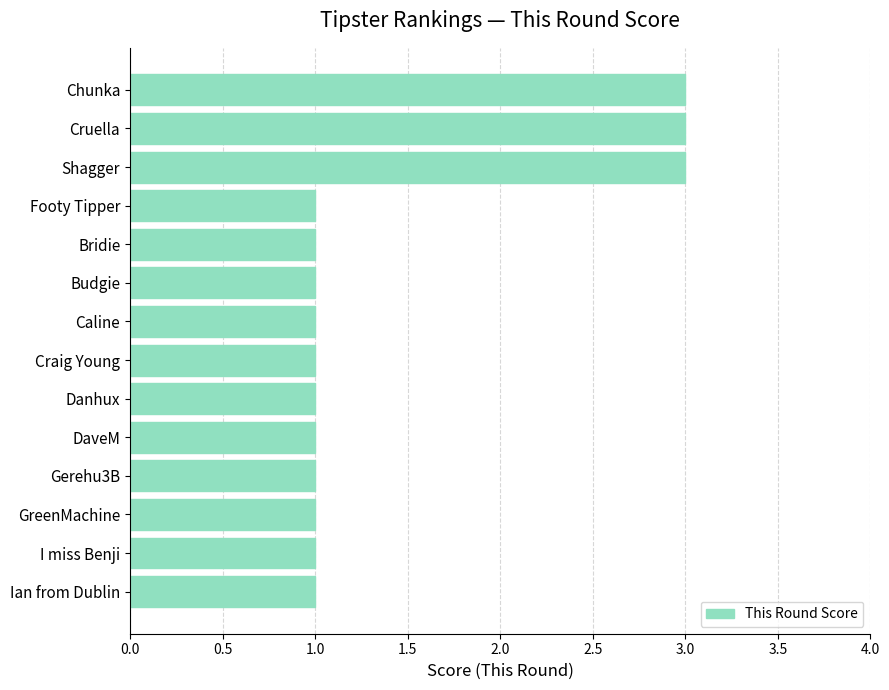

How many series are shown in this chart?

1